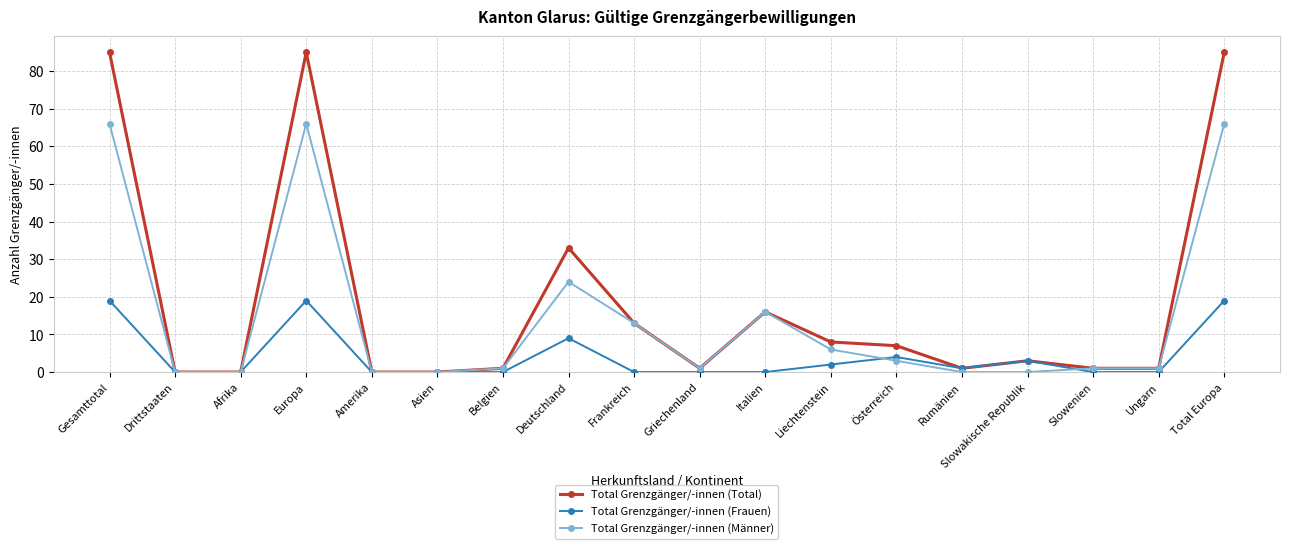

Reading right to left, extract all data points from this chart.

Total Grenzgänger/-innen (Total): 85	1	1	3	1	7	8	16	1	13	33	1	0	0	85	0	0	85
Total Grenzgänger/-innen (Frauen): 19	0	0	3	1	4	2	0	0	0	9	0	0	0	19	0	0	19
Total Grenzgänger/-innen (Männer): 66	1	1	0	0	3	6	16	1	13	24	1	0	0	66	0	0	66